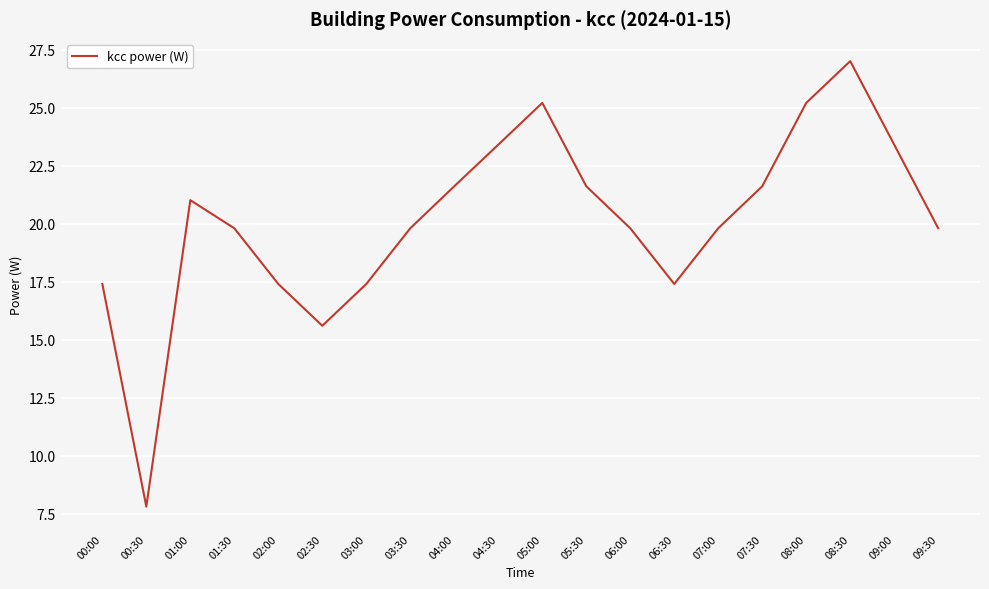

What is the smallest value displayed?

7.8